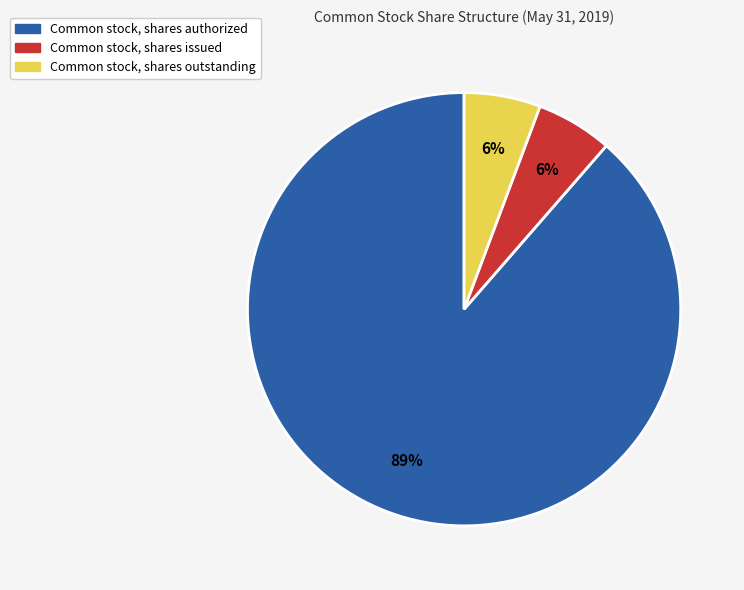

Do Common stock, shares outstanding and Common stock, shares issued together represent more than half of the pie?

No